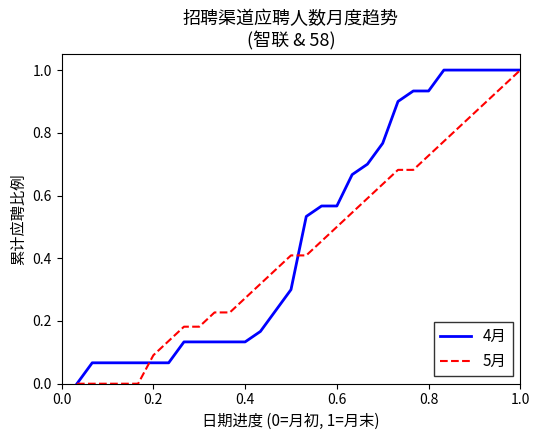

List the series in order of their overall mean, highest first.

4月, 5月